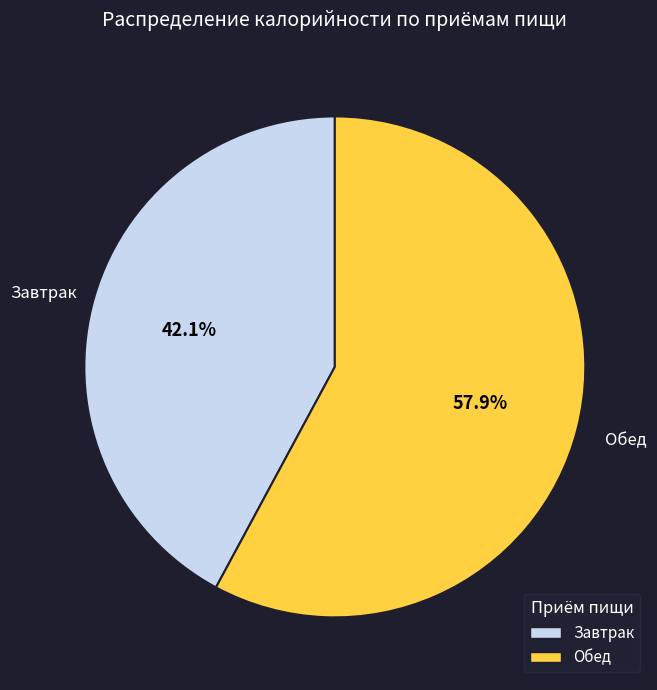

How much of the chart is everything except Обед?

42.1%